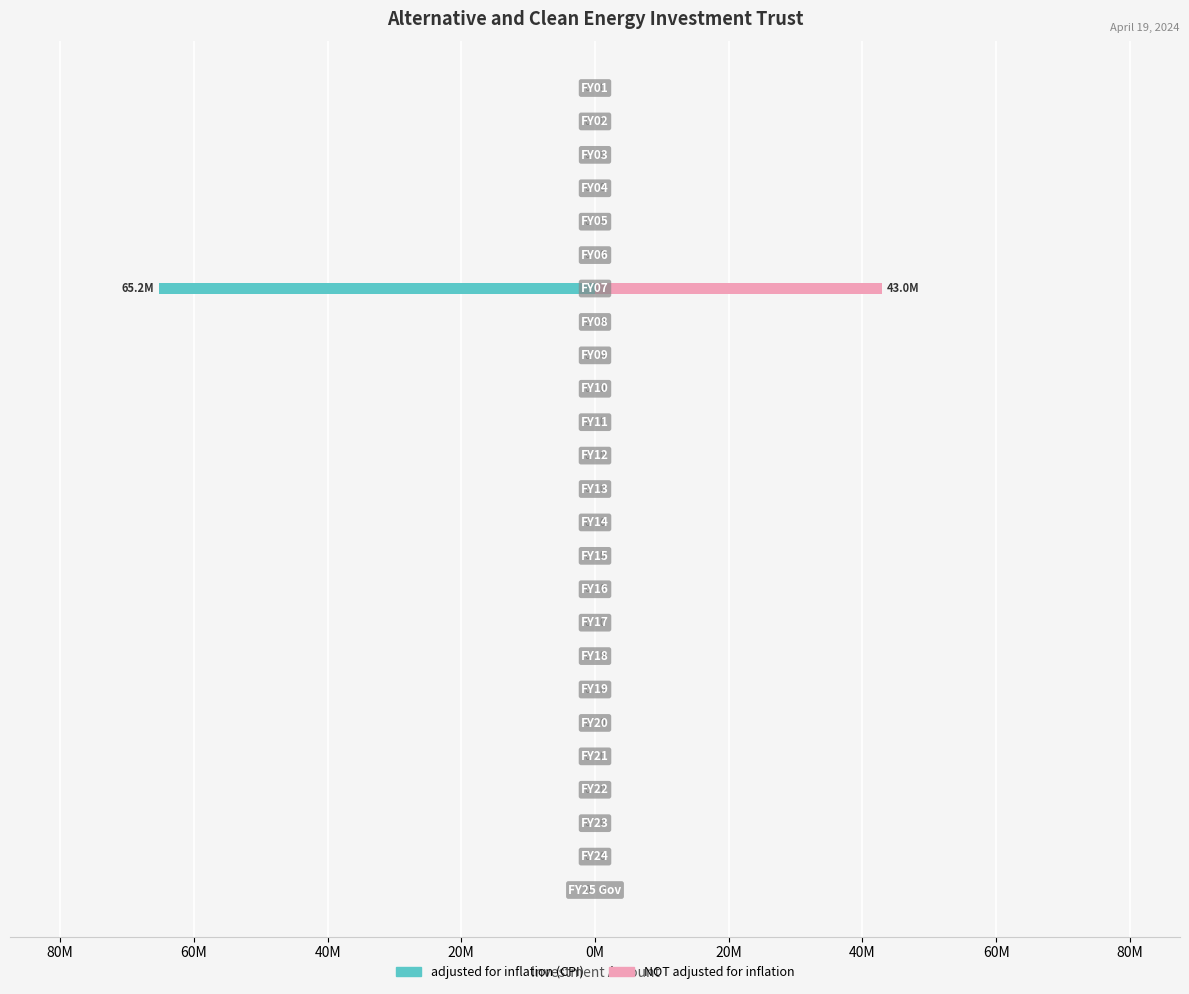

At how many categories does at least one series exceed -6197912?

25